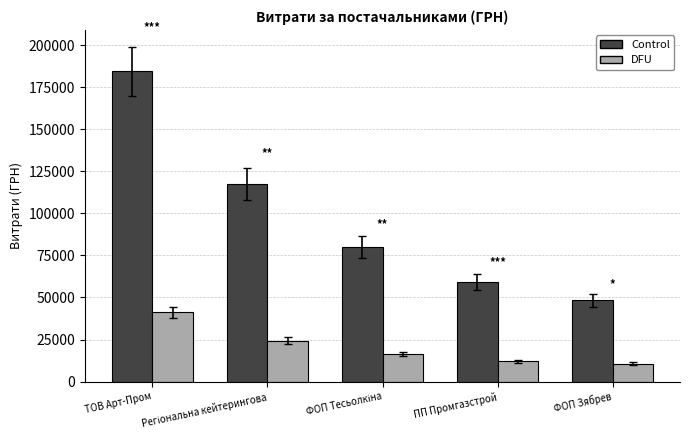

Reading left to right, transcribe all the data shown in this chart.

Control: 184432.0	117458.7	80000.0	59450.0	48207.5
DFU: 41097.0	24330.0	16250.0	12000.0	10500.0